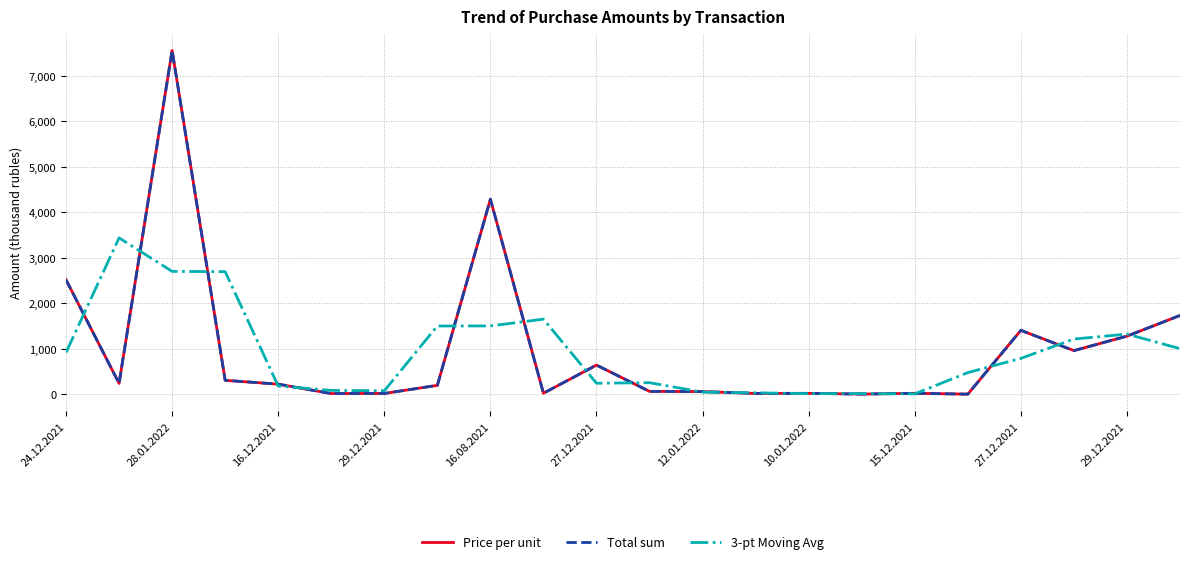

Does the chart display data point markers on the line(s)?

No